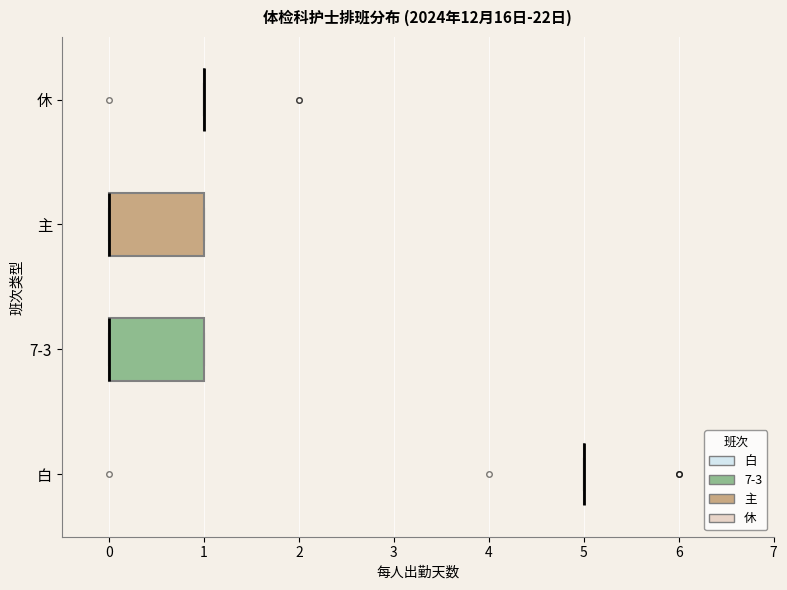

Where is the right edge of the box for 7-3 on the x-axis? The values are not printed on the chart, so give them approximately, as read against the axis.

1